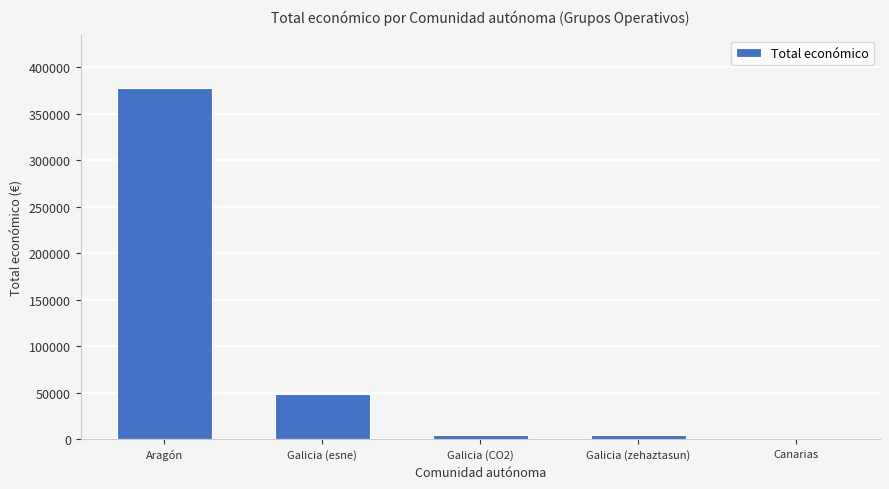

What is the maximum value shown in the chart?

377555